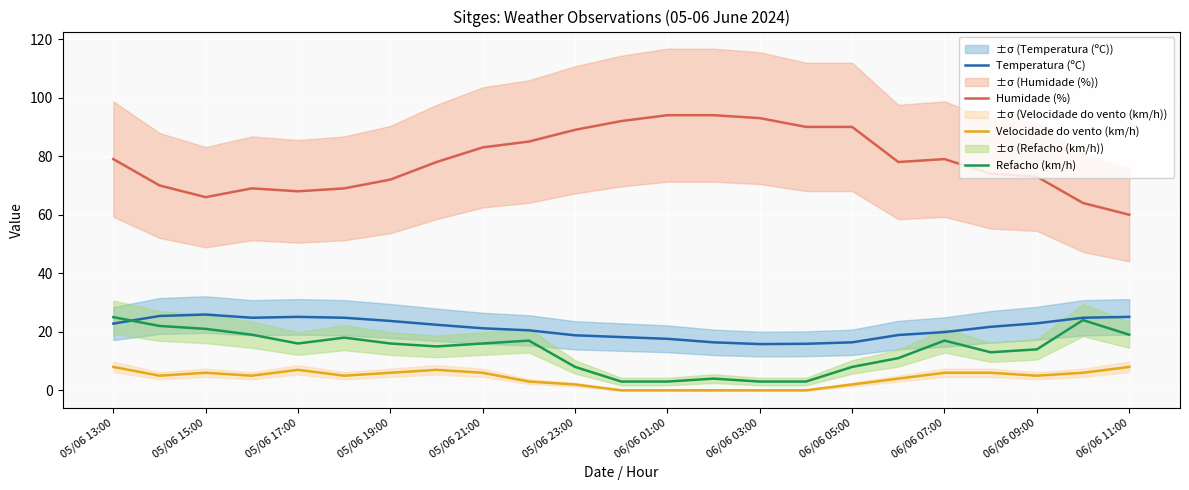

What is the highest value of the Humidade (%) series?

94.0